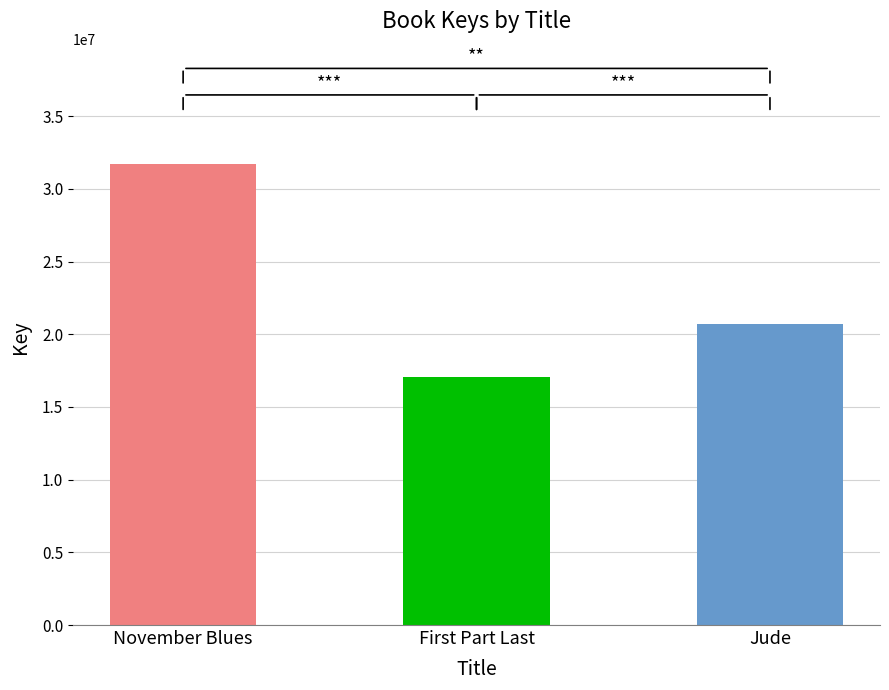

What is the sum of all values?

69449594